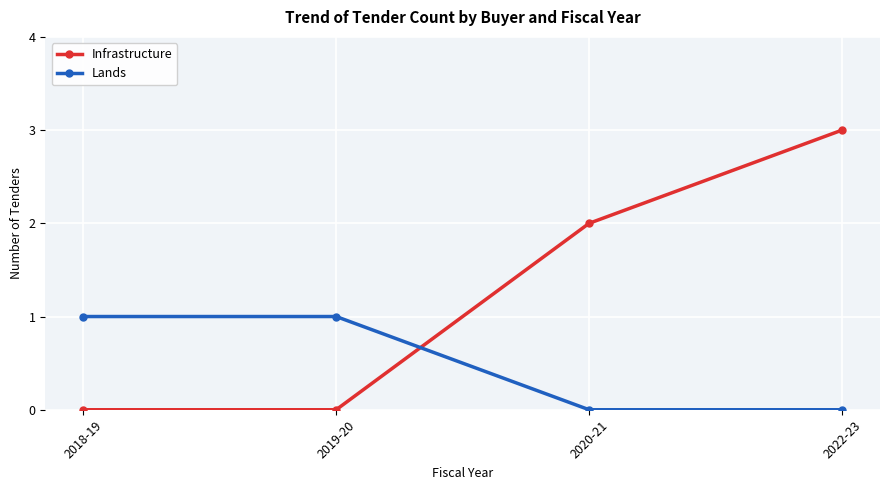

What is the spread (max minus min) of values at 2020-21?

2